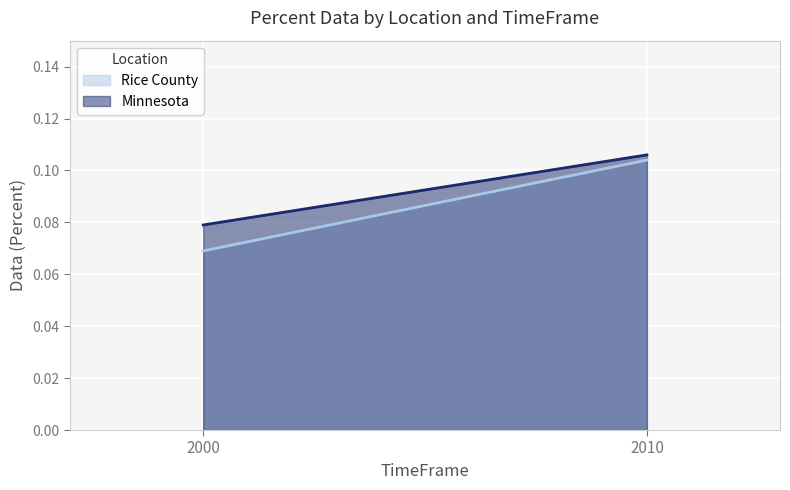

Is it true that Rice County equals 0.2 at 2010?

False